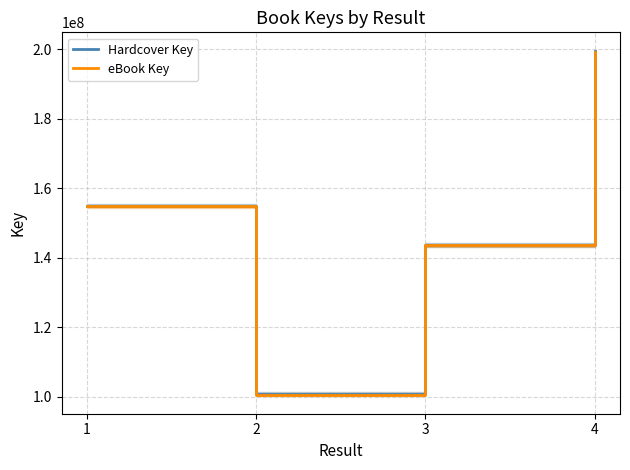

Which series has the largest total across all categories?

Hardcover Key